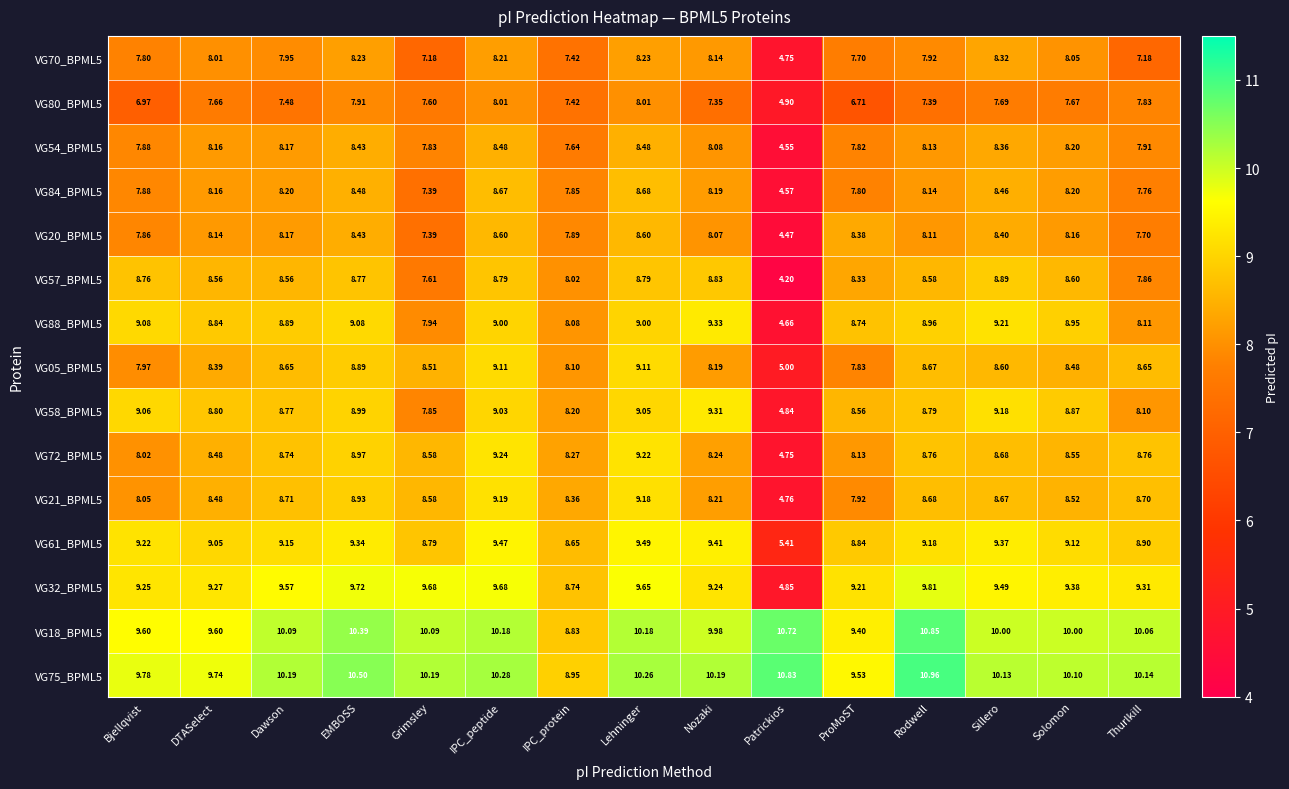

Which label corresponds to the largest value in the chart?

Rodwell